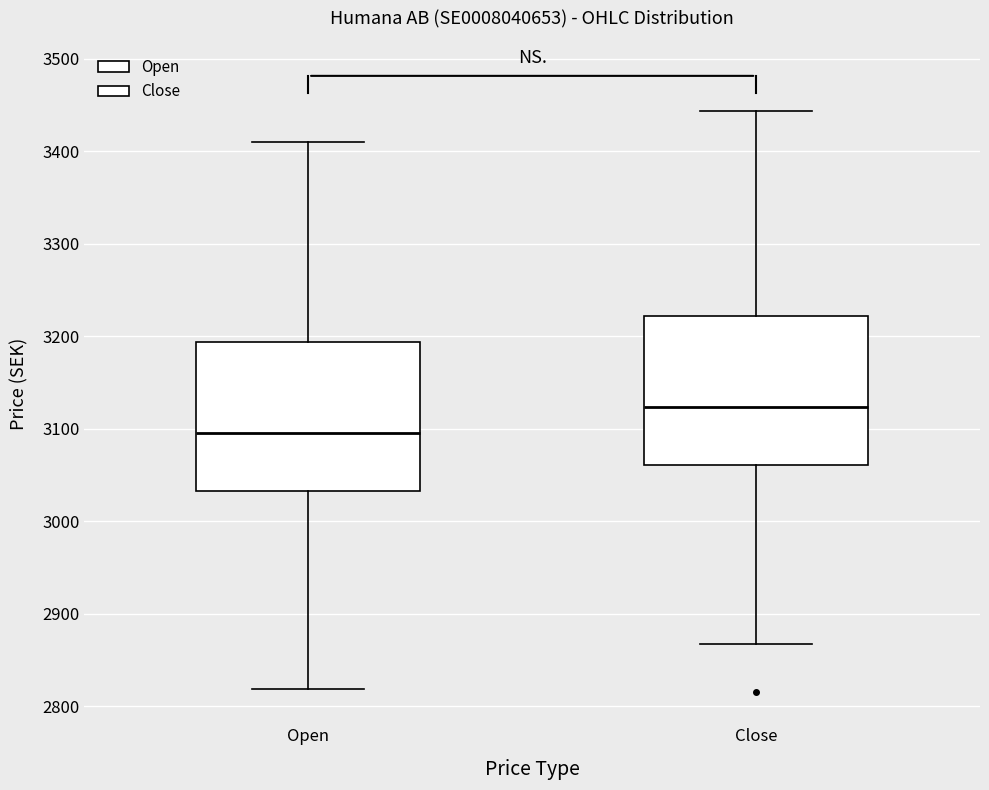

Reading left to right, read every box against the y-axis: the position of its median line, the range the box covers, and the ends of its whiskers. The values are not printed on the chart, so give them approximately, as read against the axis.

Open: median 3100, box 3030 to 3190, whiskers 2820 to 3410
Close: median 3120, box 3060 to 3220, whiskers 2870 to 3440